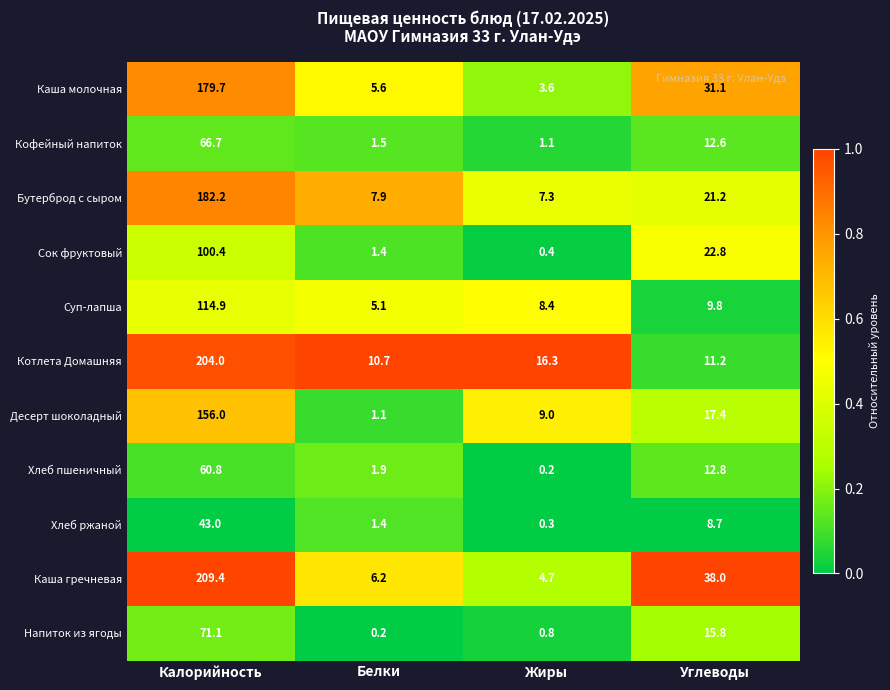

What is the difference between the maximum and minimum values in the Котлета Домашняя series?

193.3